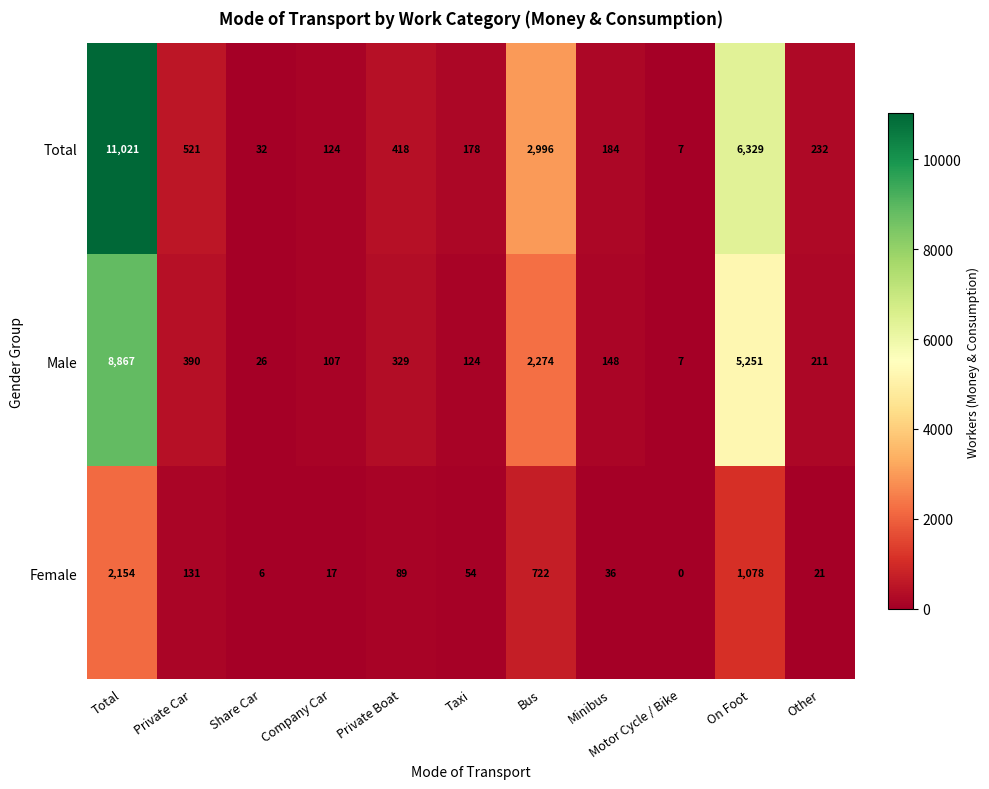

At which label is Male closest to 4437?

On Foot